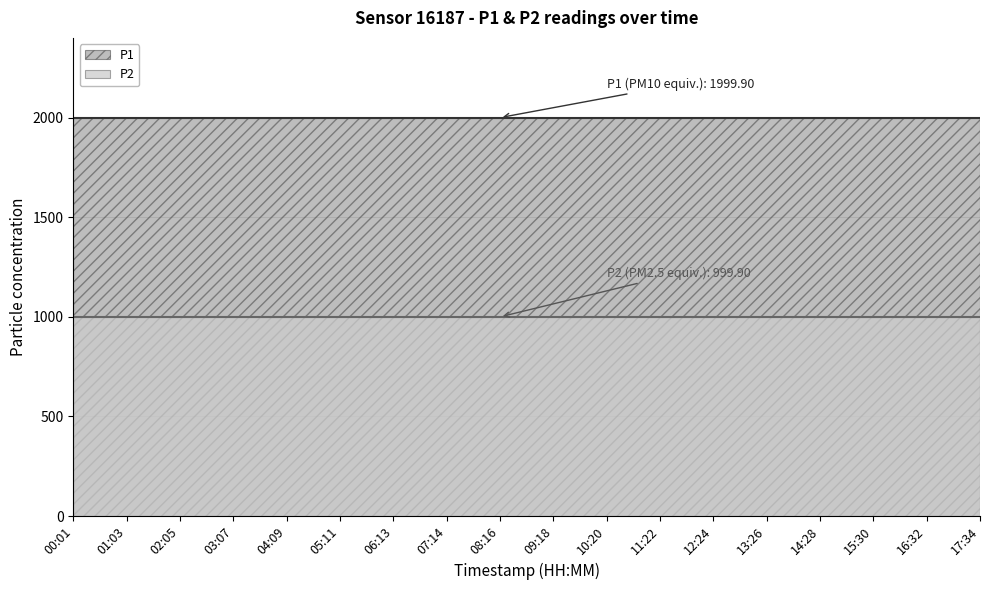

How many series are shown in this chart?

2